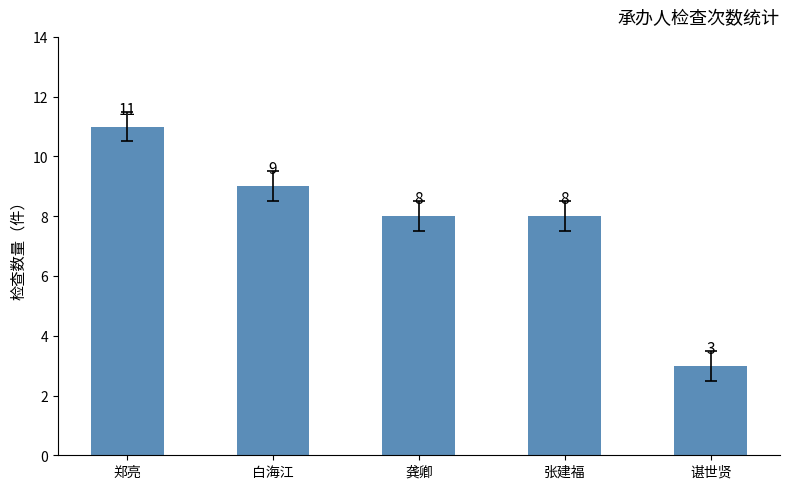

What is the ratio of the value at 白海江 to the value at 龚卿?

1.1